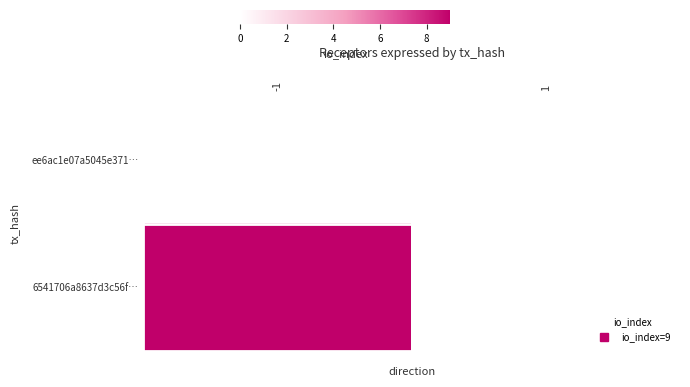

Reading left to right, transcribe all the data shown in this chart.

ee6ac1e07a5045e371…: -1=0	1=0
6541706a8637d3c56f…: -1=9	1=0